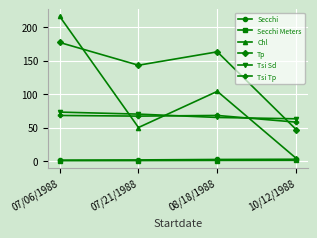

What is the sum of all Chl values?

374.0